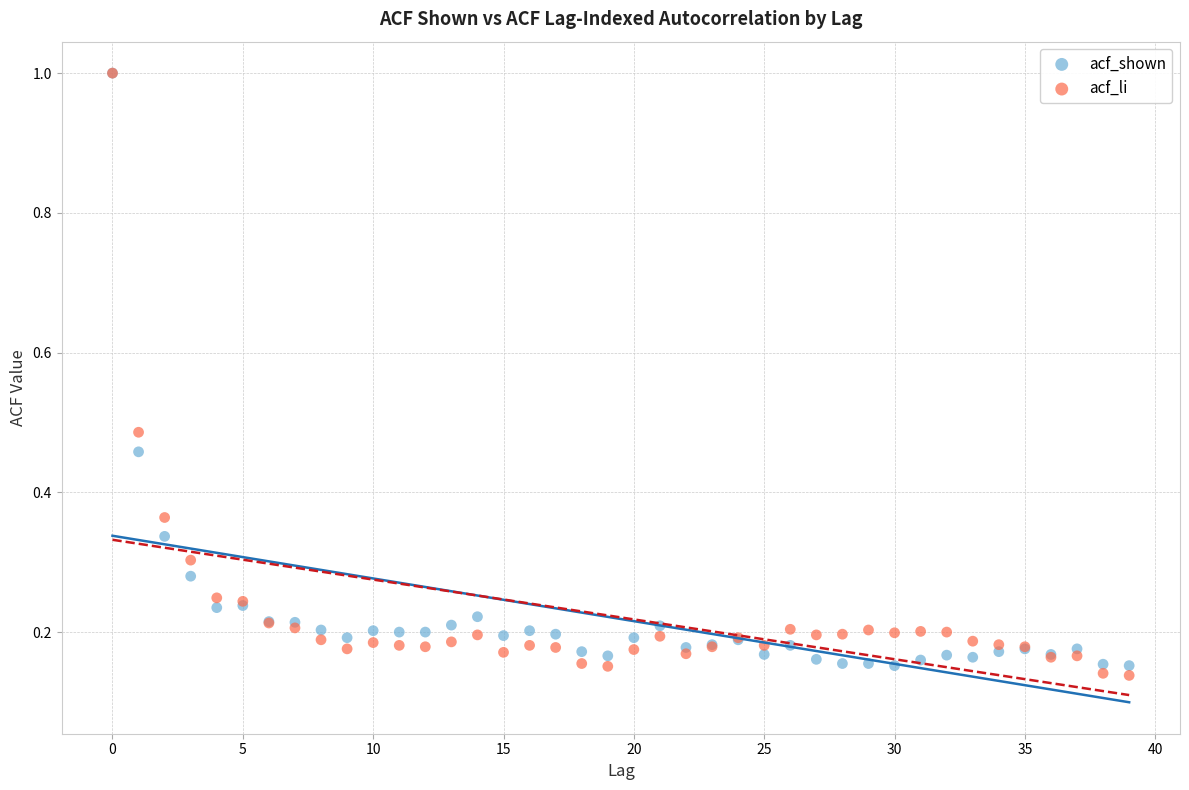

What are all the series names shown in the legend?

acf_shown, acf_li